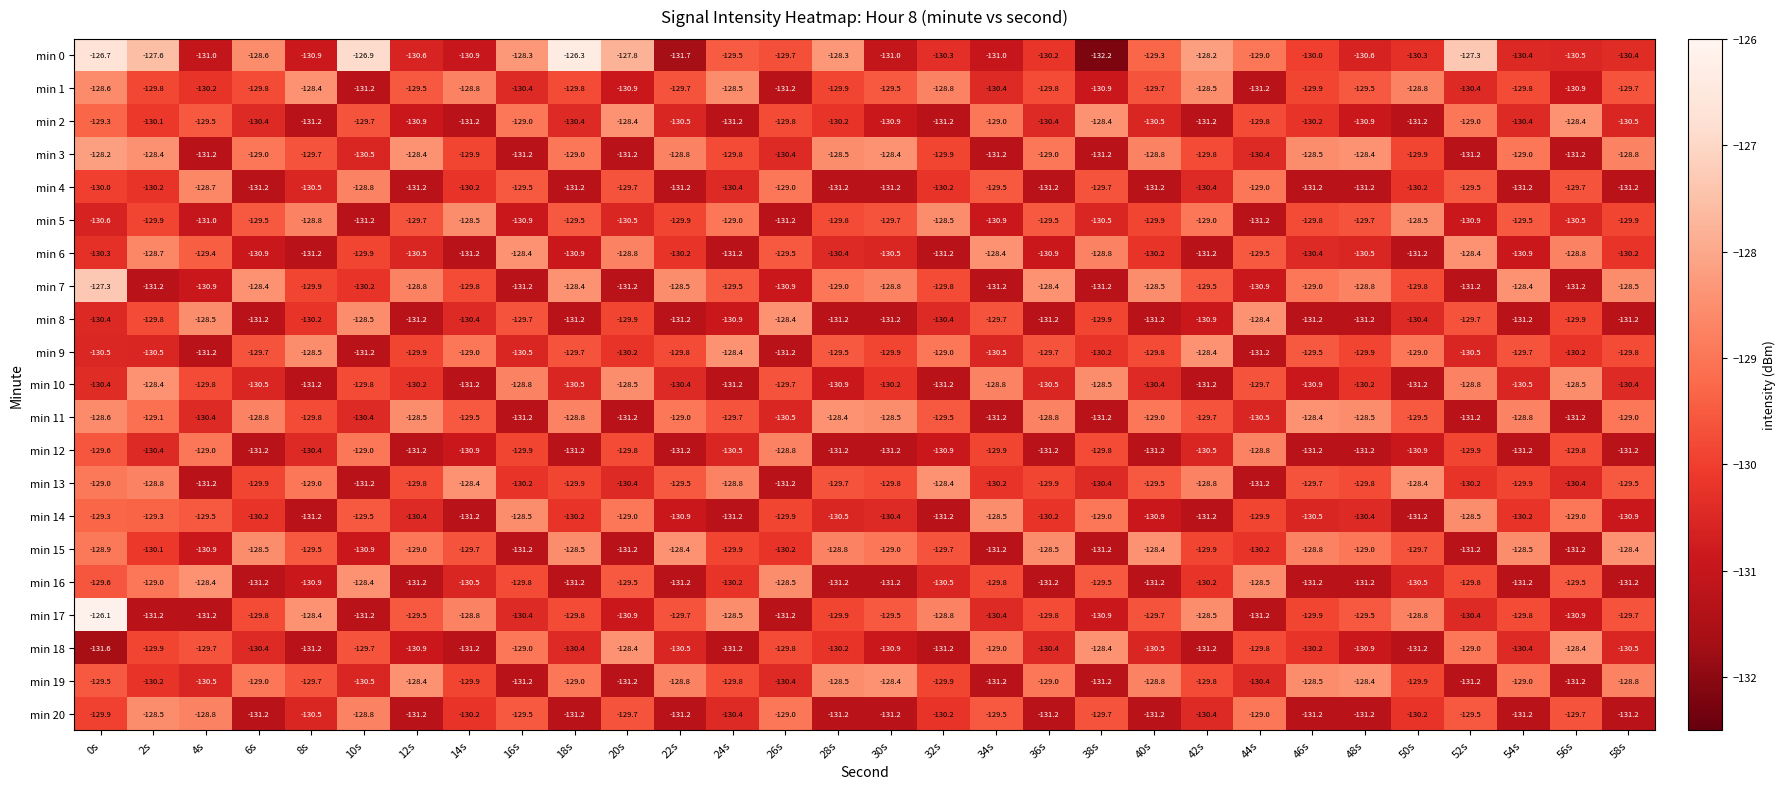

What is the difference between the second highest and minimum values in the min 2 series?

2.8